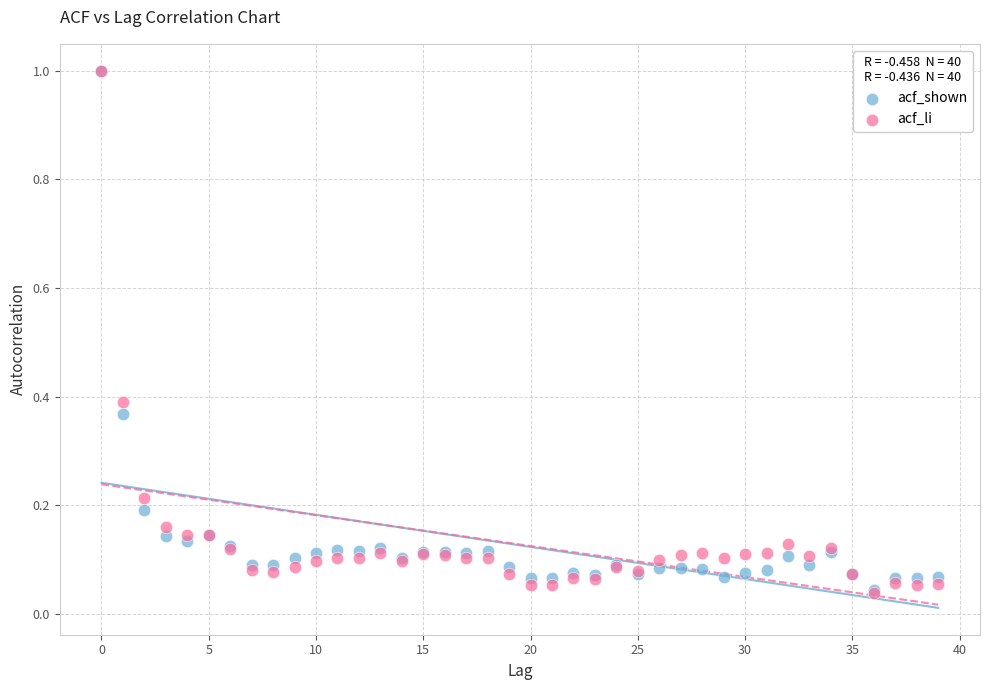

What are all the series names shown in the legend?

acf_shown, acf_li